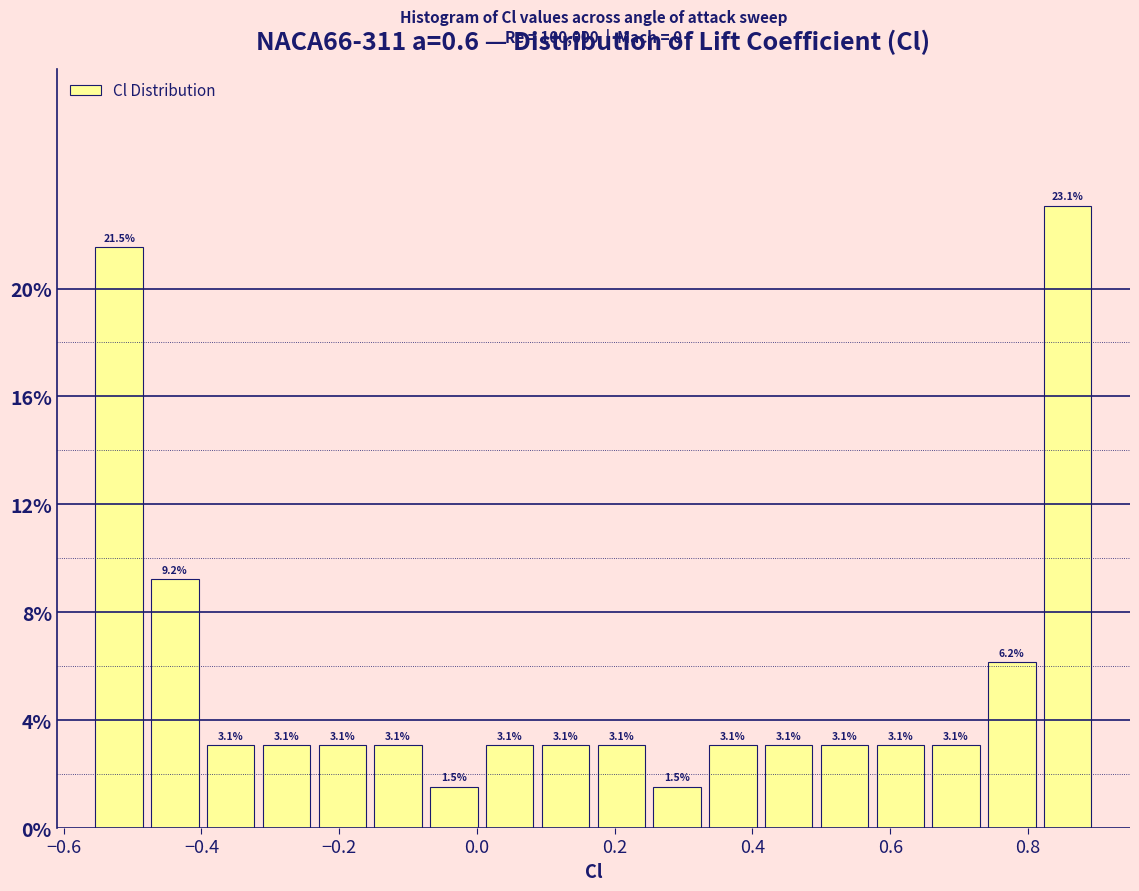

Reading left to right, list every bar in this chart as the range it spans on the x-axis followed by its height. The bar edges are not printed on the chart, so give them approximately, as read against the axis.

-0.56 to -0.48: 21.5
-0.48 to -0.40: 9.2
-0.40 to -0.32: 3.1
-0.32 to -0.24: 3.1
-0.24 to -0.16: 3.1
-0.16 to -0.08: 3.1
-0.08 to 0.00: 1.5
0.00 to 0.08: 3.1
0.08 to 0.16: 3.1
0.16 to 0.26: 3.1
0.26 to 0.34: 1.5
0.34 to 0.42: 3.1
0.42 to 0.50: 3.1
0.50 to 0.58: 3.1
0.58 to 0.66: 3.1
0.66 to 0.74: 3.1
0.74 to 0.82: 6.2
0.82 to 0.90: 23.1